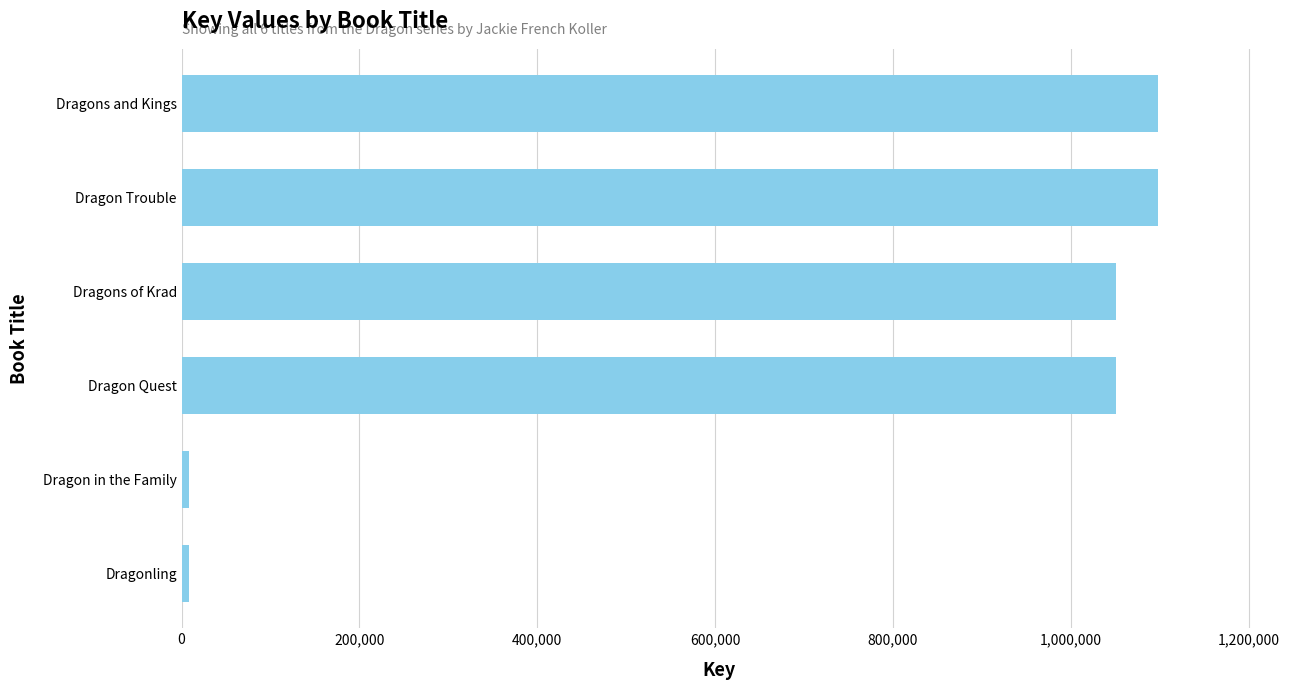

Is it true that the value at Dragon Trouble is 247147?

False